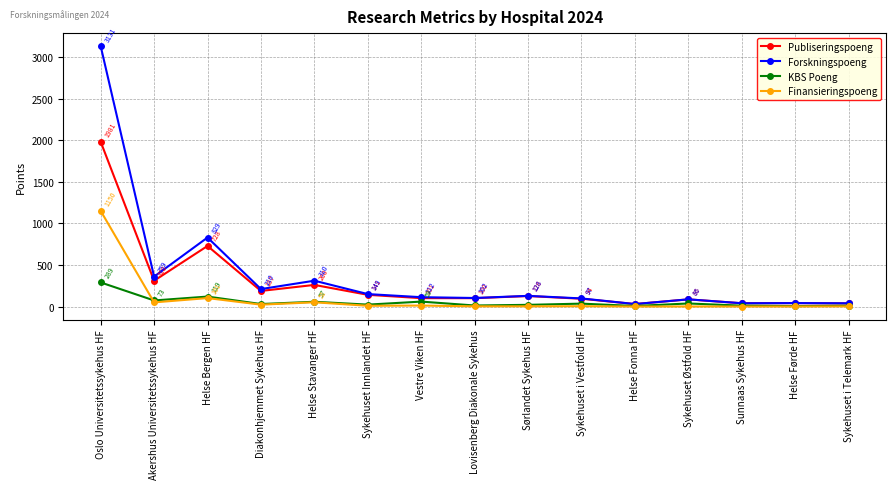

How many data points in Forskningspoeng are above 112?

8